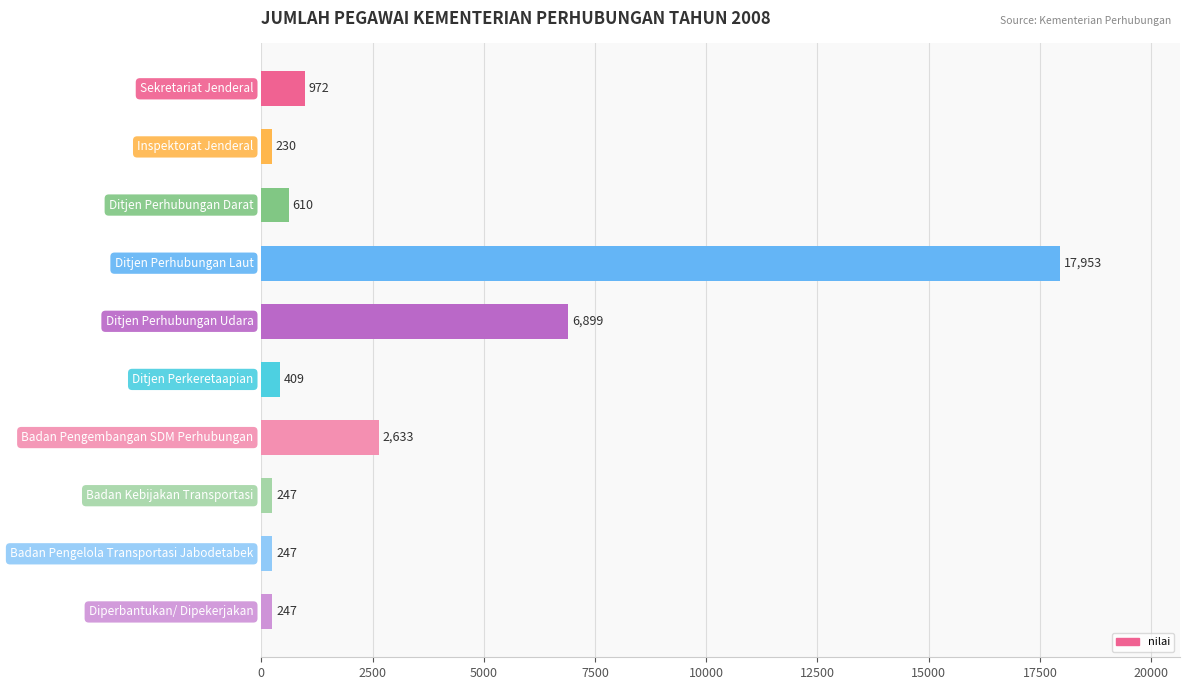

What is the average value?

3045